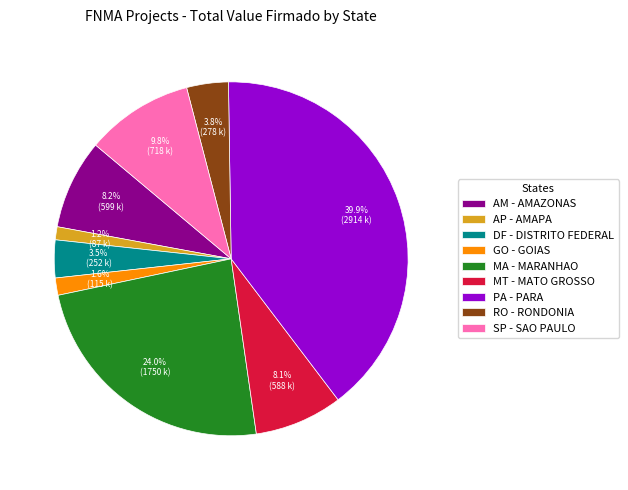

Is the sum of AP - AMAPA and SP - SAO PAULO greater than half?

No